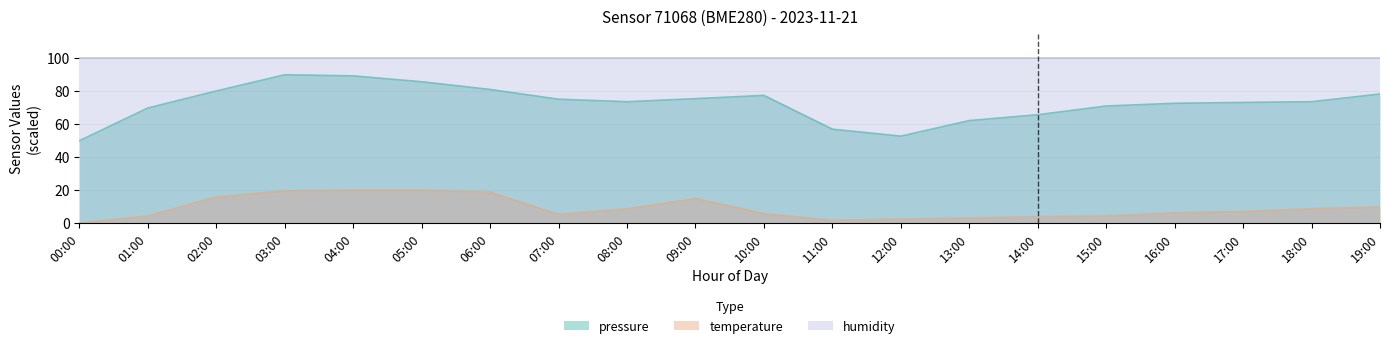

Is it true that temperature equals 20.0 at 05:00?

True